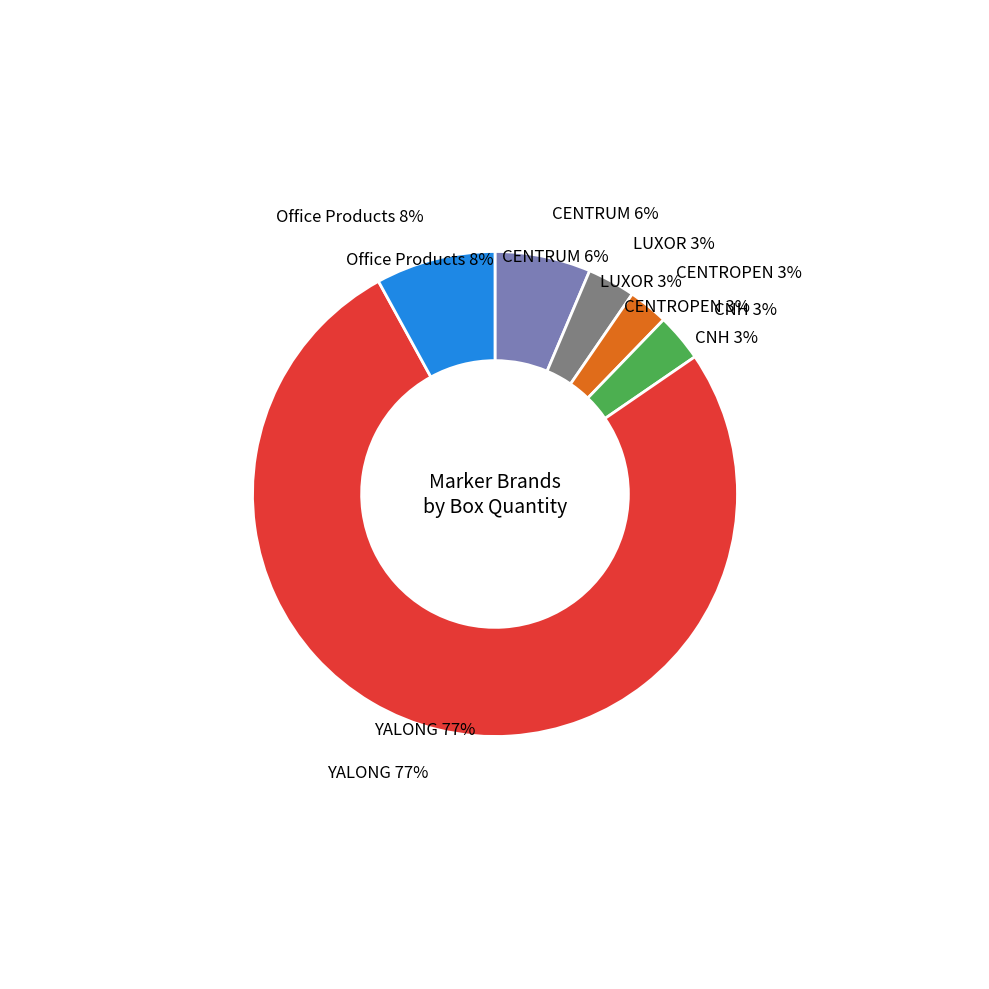

The CENTRUM slice represents 6% of the pie. True or false?

True